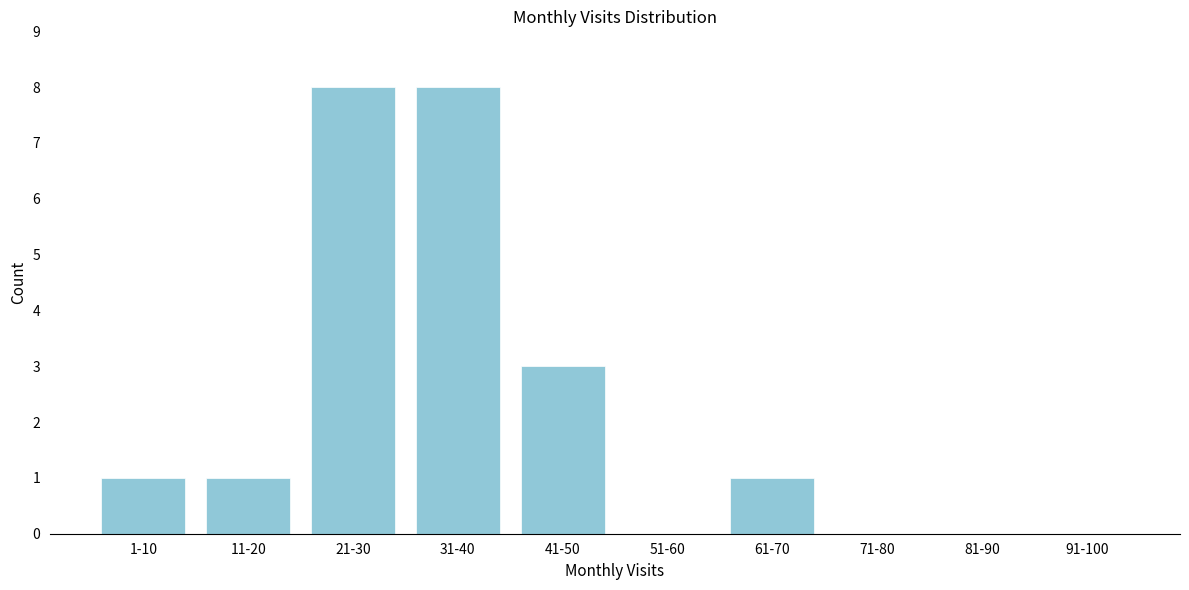

Reading left to right, transcribe all the data shown in this chart.

1-10=1	11-20=1	21-30=8	31-40=8	41-50=3	51-60=0	61-70=1	71-80=0	81-90=0	91-100=0